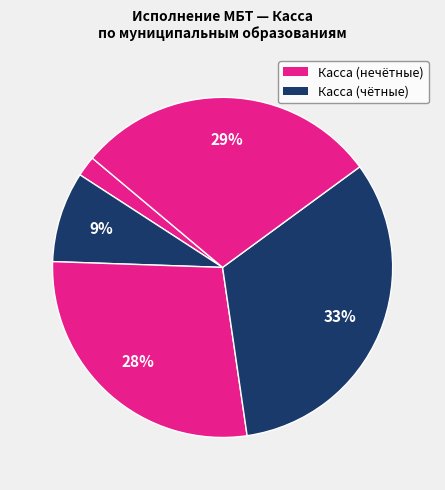

How many segments does this pie chart have?

5